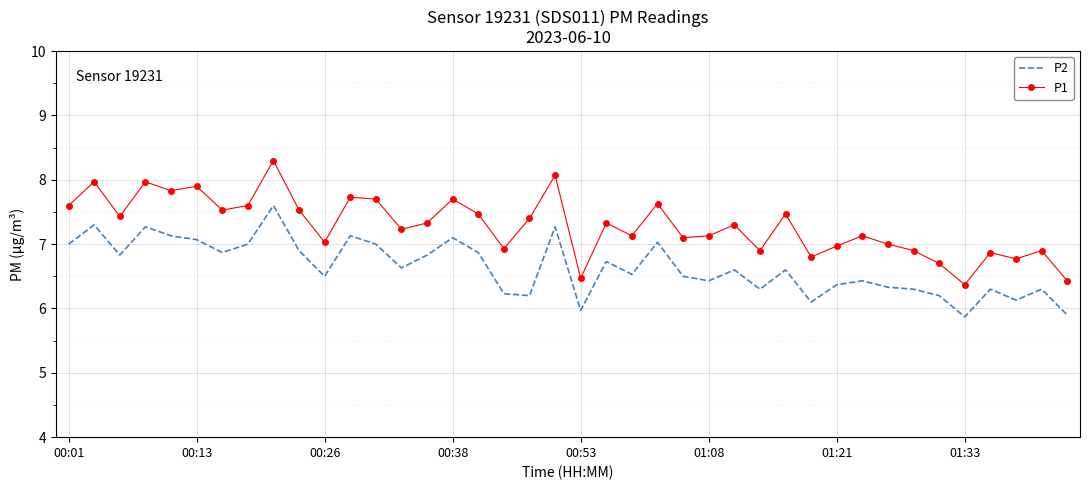

True or false: P2 and P1 intersect in this chart.

False